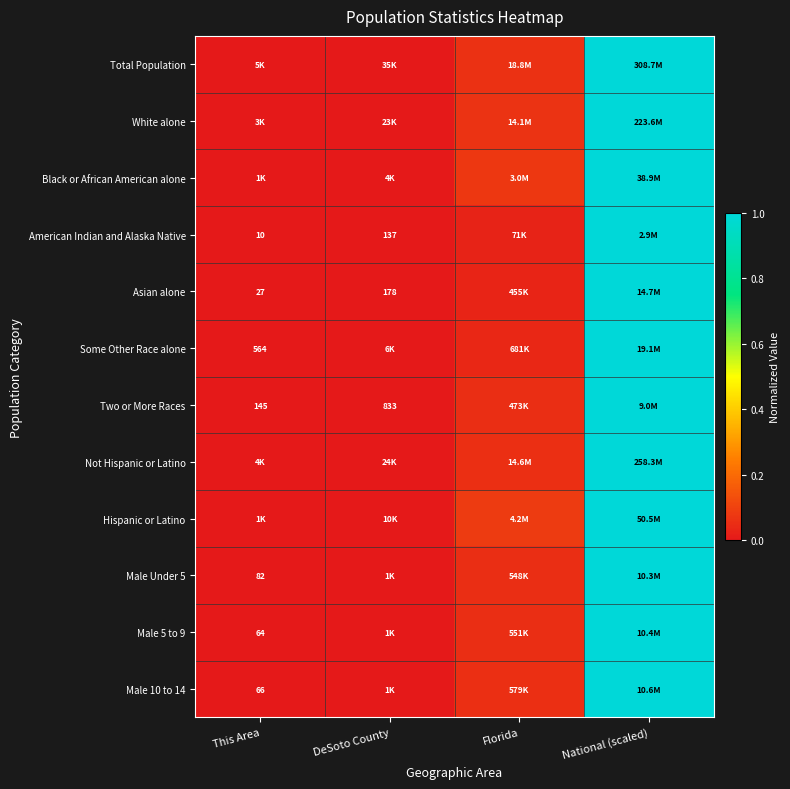

What is the total value across all series at National (scaled)?

12.0